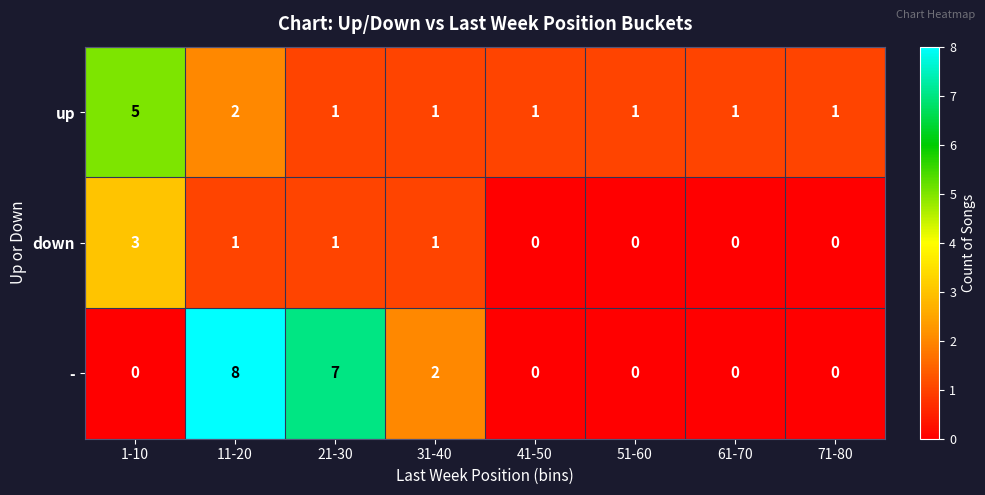

List the series in order of their overall mean, highest first.

-, up, down